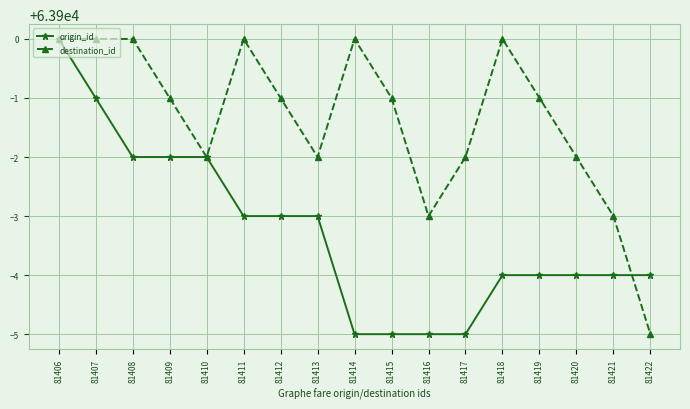

What is the difference between the highest and lowest values at 81415?

4